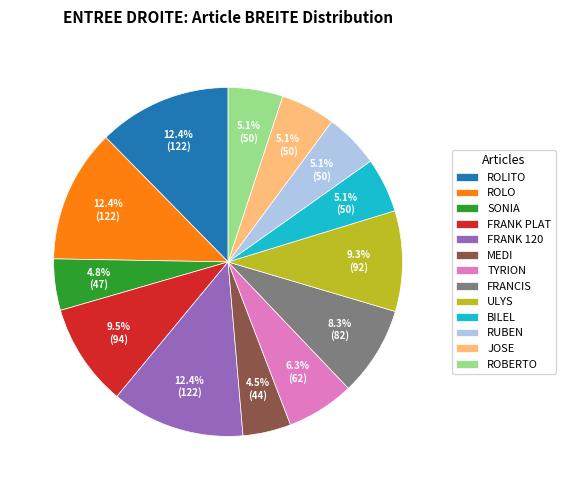

Is the sum of JOSE and TYRION greater than half?

No